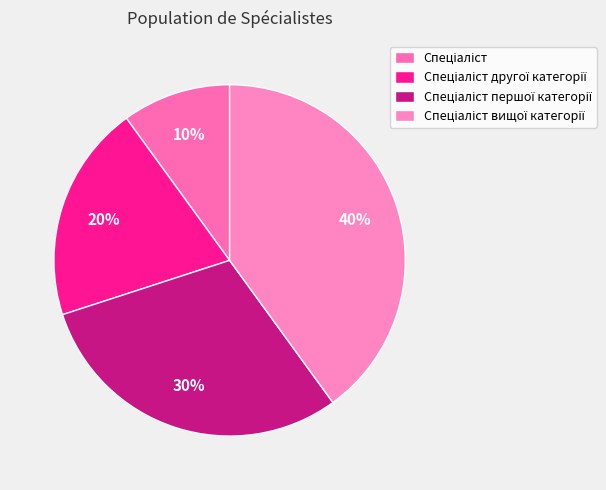

Does Спеціаліст вищої категорії account for over 50% of the chart?

No